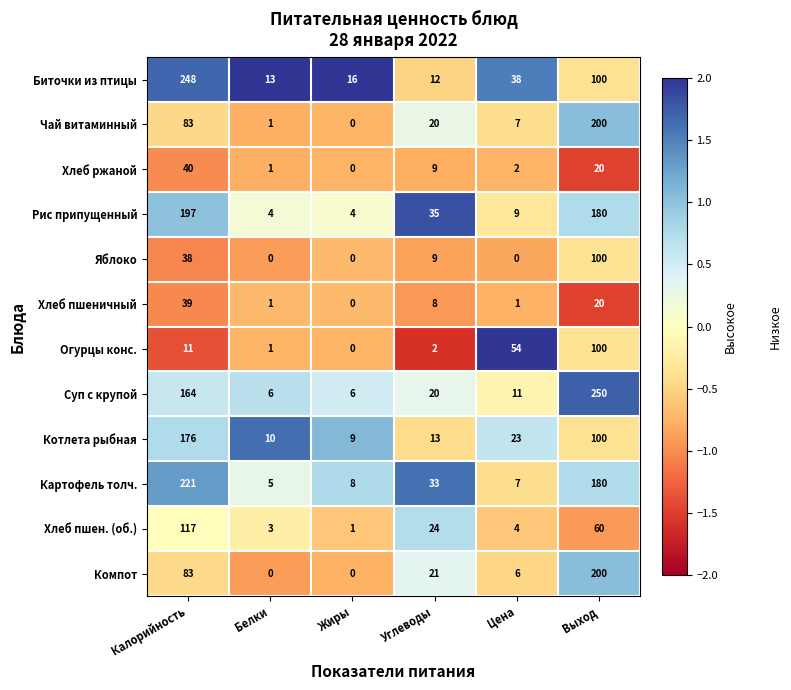

What is the maximum value shown in the chart?

250